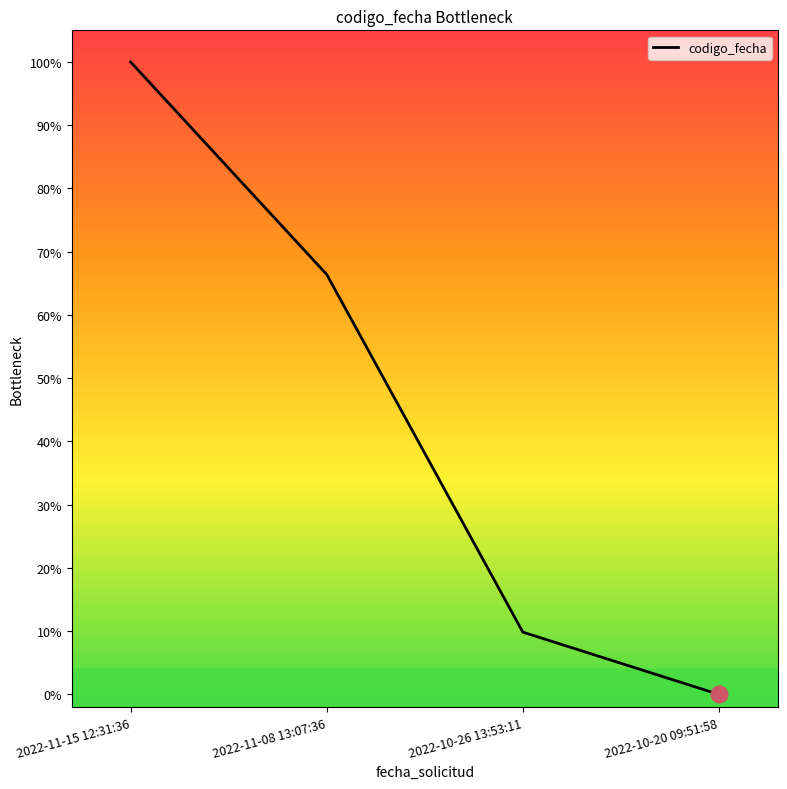

Rank the categories by value from lowest to highest.

2022-10-20 09:51:58, 2022-10-26 13:53:11, 2022-11-08 13:07:36, 2022-11-15 12:31:36